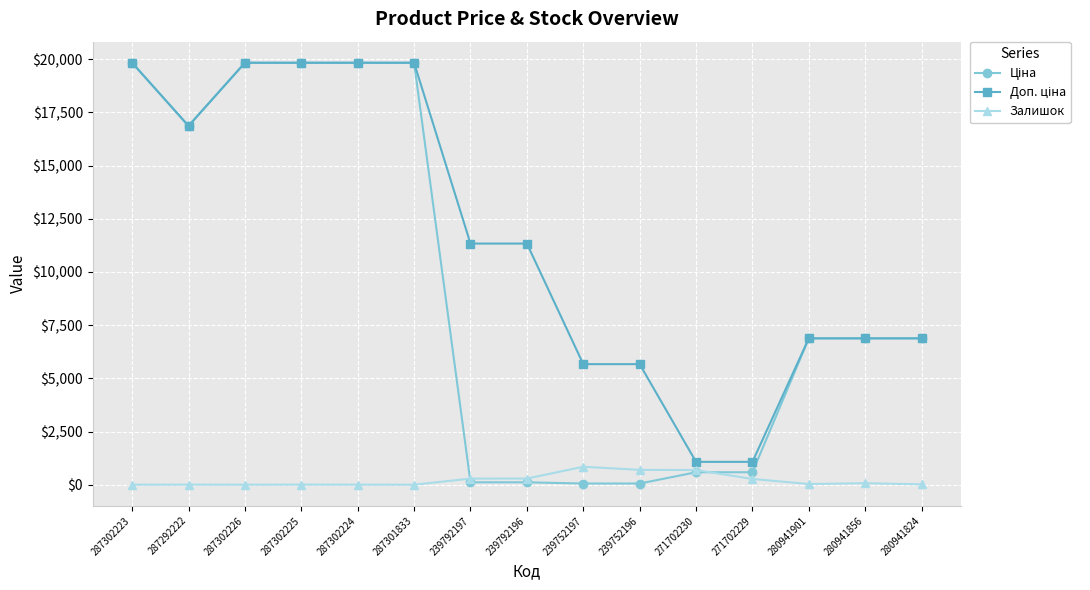

True or false: Залишок has a value of 32.0 at 280941901.

True